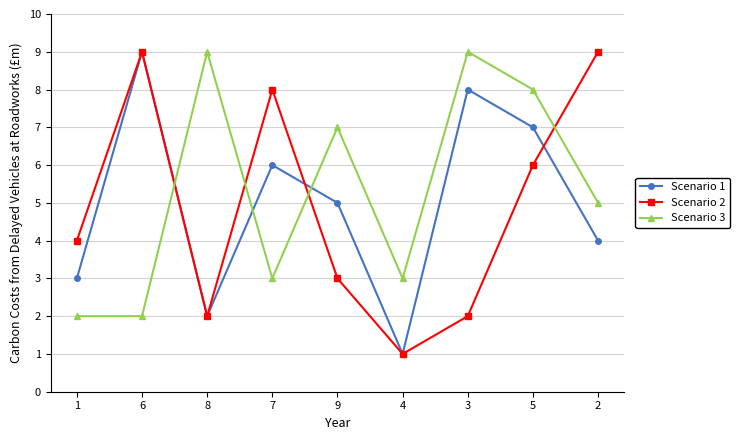

What is the label of the 1st point from the right?

2